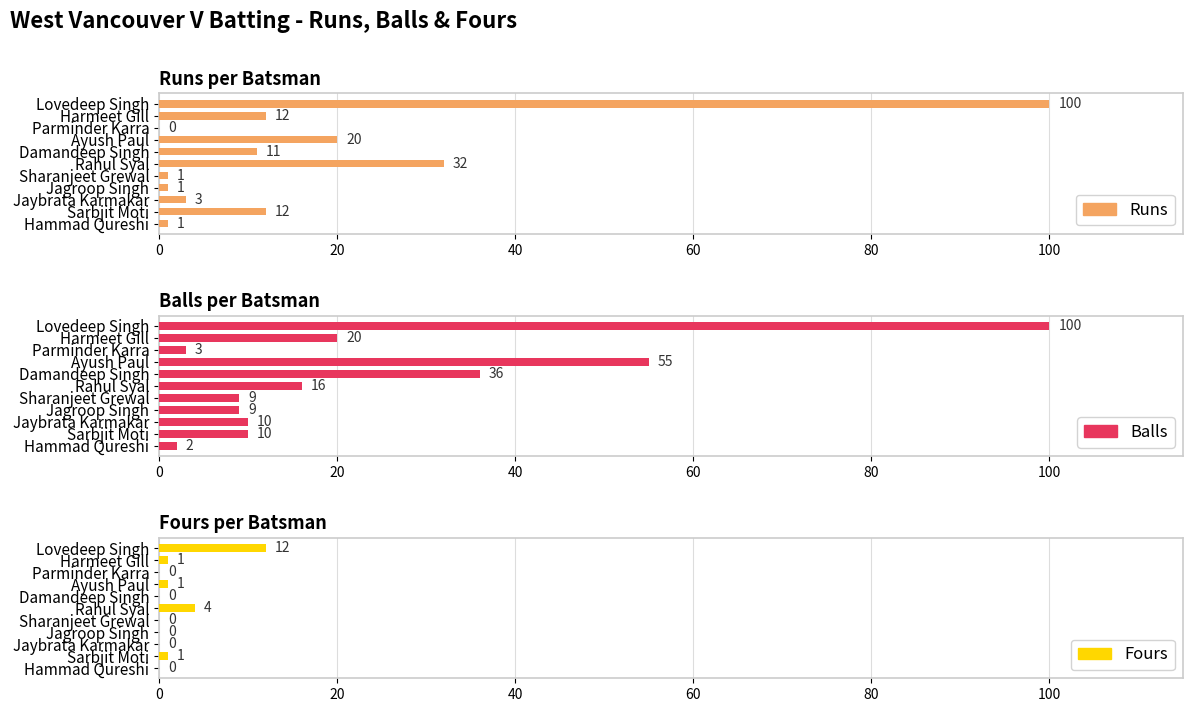

Rank the categories by Fours value from lowest to highest.

40, 80, 120, 7, 8, 10, 20, 60, 9, 100, 0